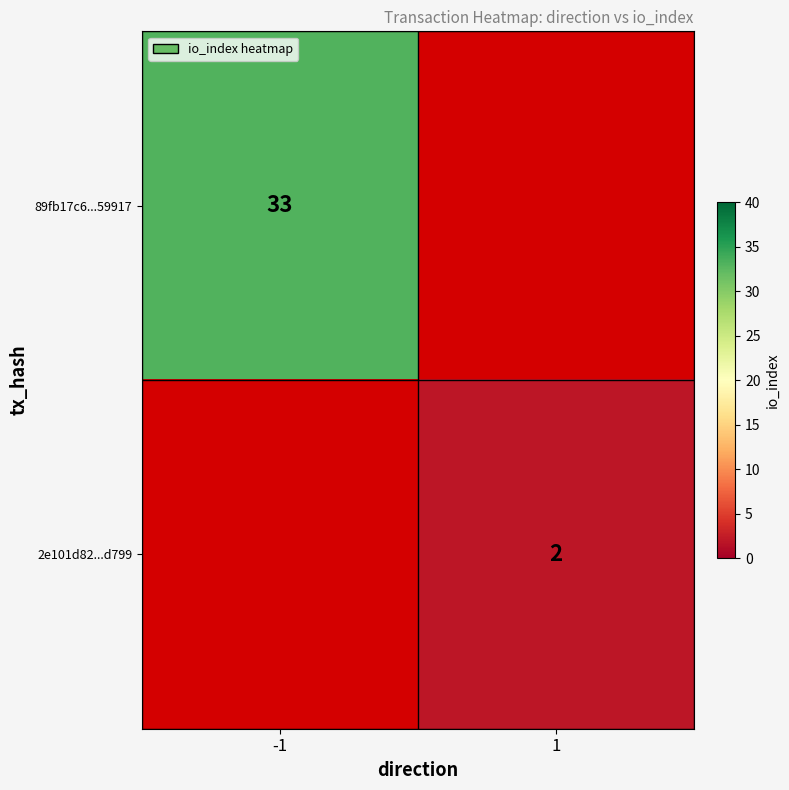

Is the value of 2e101d82...d799 at 1 greater than the value of 89fb17c6...59917 at -1?

No